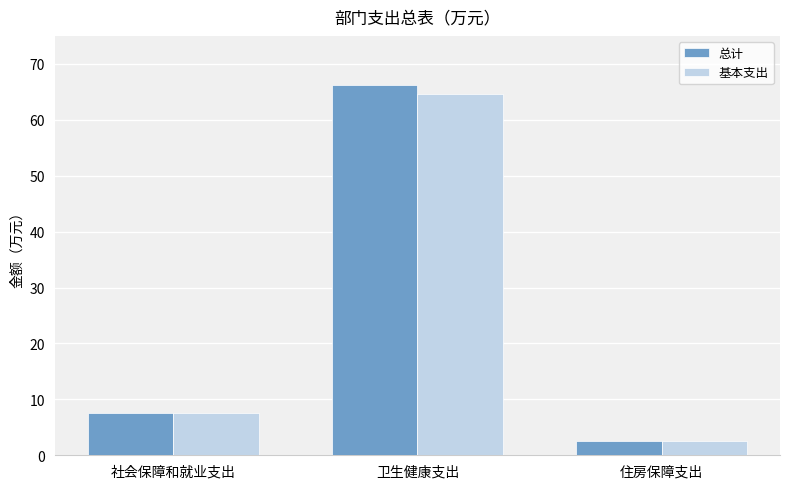

At which label does 总计 reach its peak?

卫生健康支出